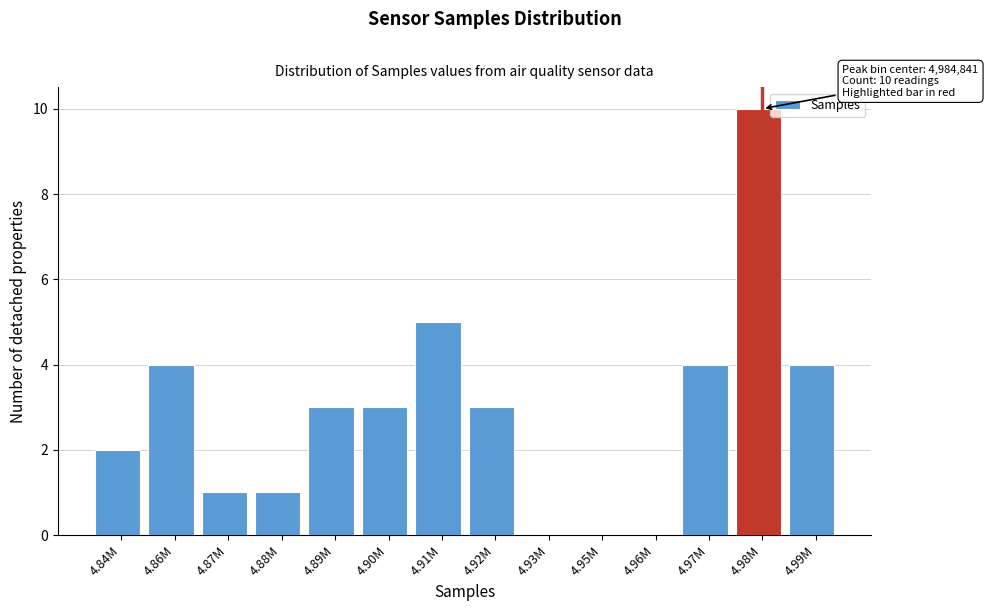

Reading right to left, what are all the values shown in this chart?

4.99M=4	4.98M=10	4.97M=4	4.96M=0	4.95M=0	4.93M=0	4.92M=3	4.91M=5	4.90M=3	4.89M=3	4.88M=1	4.87M=1	4.86M=4	4.84M=2